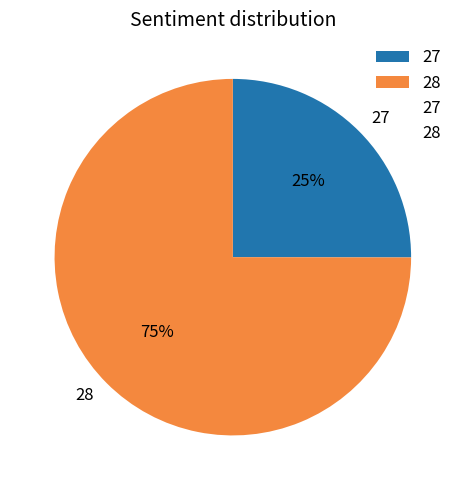

The 27 slice represents 2% of the pie. True or false?

False